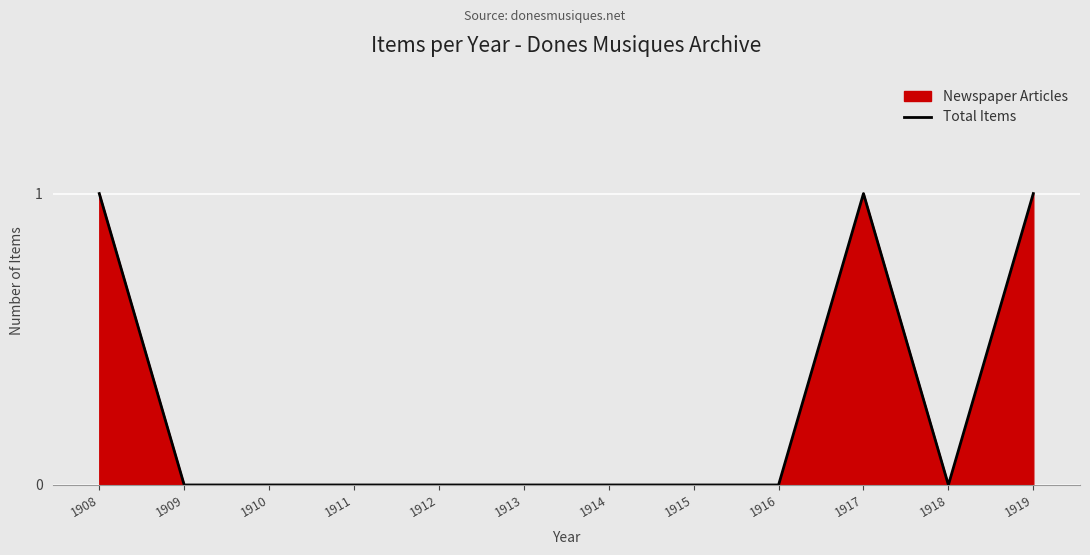

Between 1909 and 1913, which is larger?

1909